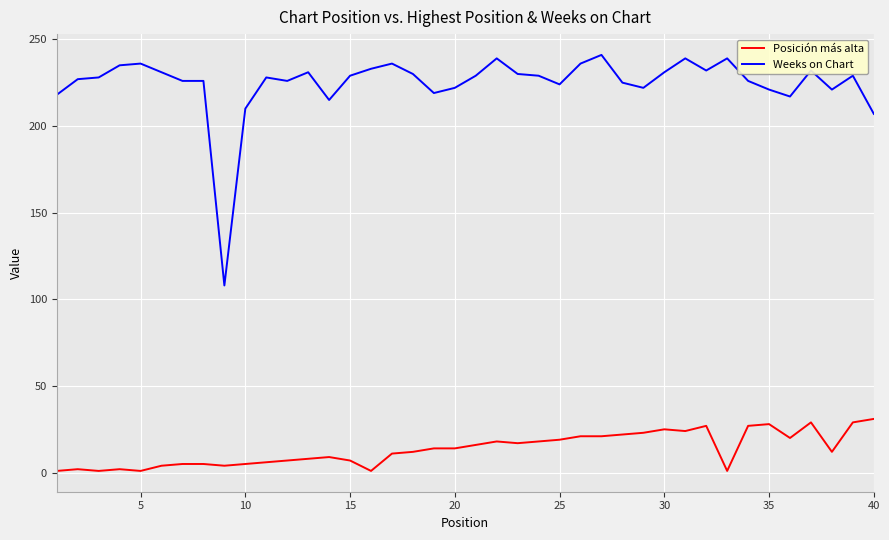

Is this an area chart (filled region under the line)?

No